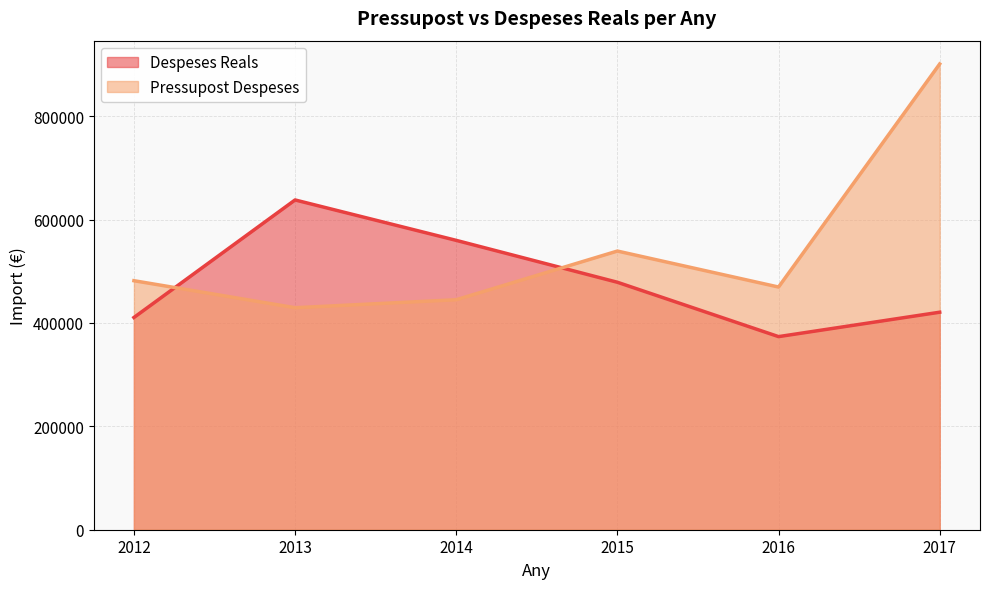

Which series has the largest total across all categories?

Pressupost Despeses